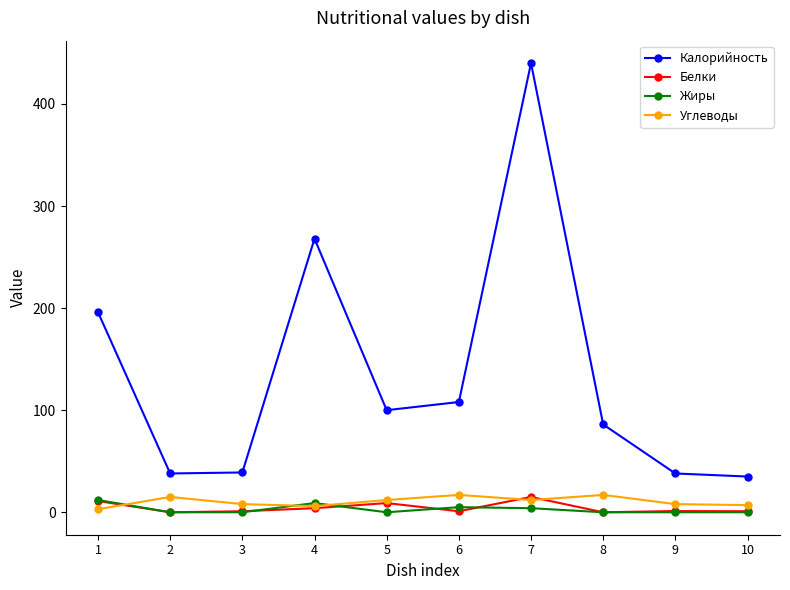

Is the value of Калорийность at 10 greater than the value of Углеводы at 9?

Yes